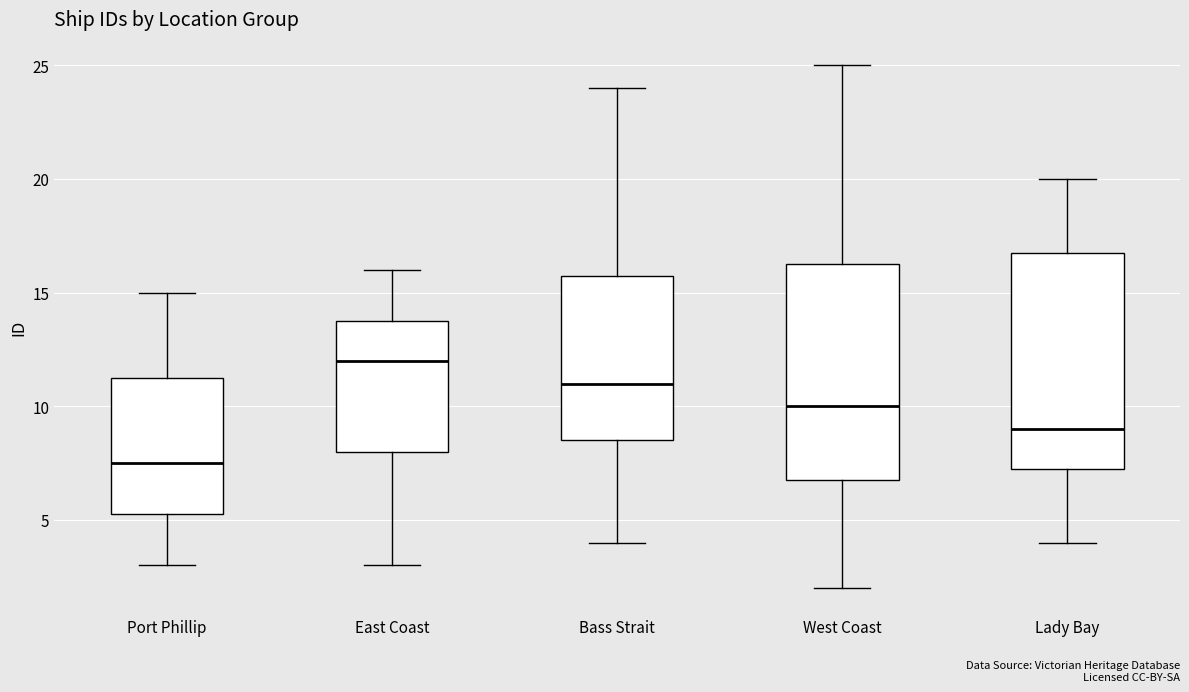

Reading left to right, transcribe this box plot: for each box, give where its median line is, the range the box spans, and where its two whiskers end, as read against the y-axis. The values are not printed on the chart, so give them approximately, as read against the axis.

Port Phillip: median 7.5, box 5.5 to 11.5, whiskers 3.0 to 15.0
East Coast: median 12.0, box 8.0 to 14.0, whiskers 3.0 to 16.0
Bass Strait: median 11.0, box 8.5 to 16.0, whiskers 4.0 to 24.0
West Coast: median 10.0, box 7.0 to 16.5, whiskers 2.0 to 25.0
Lady Bay: median 9.0, box 7.5 to 17.0, whiskers 4.0 to 20.0